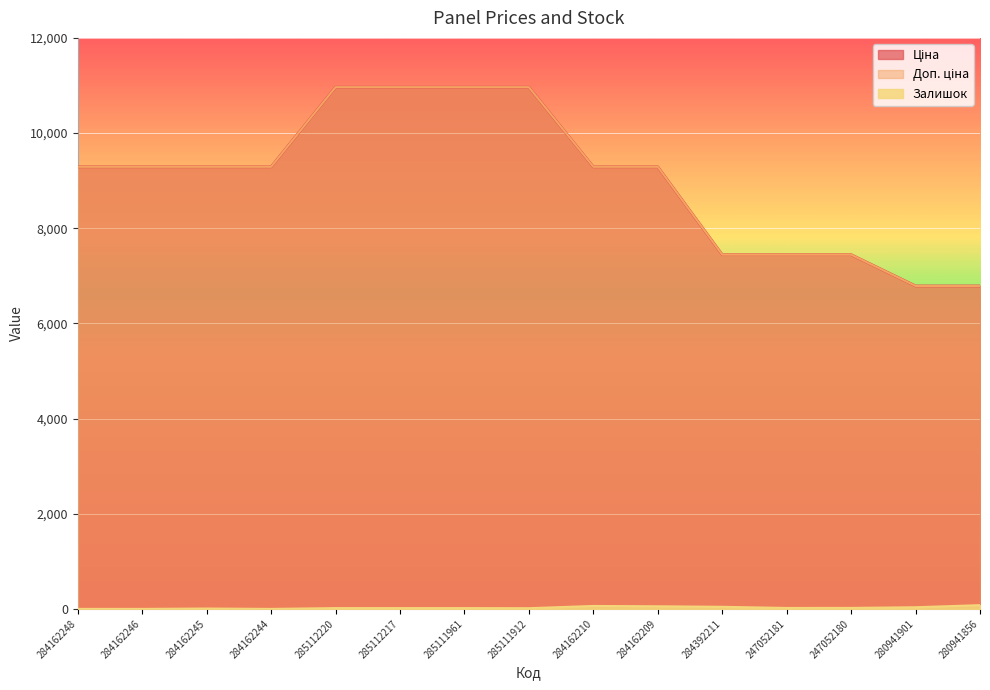

True or false: Доп. ціна and Залишок cross at least once.

False